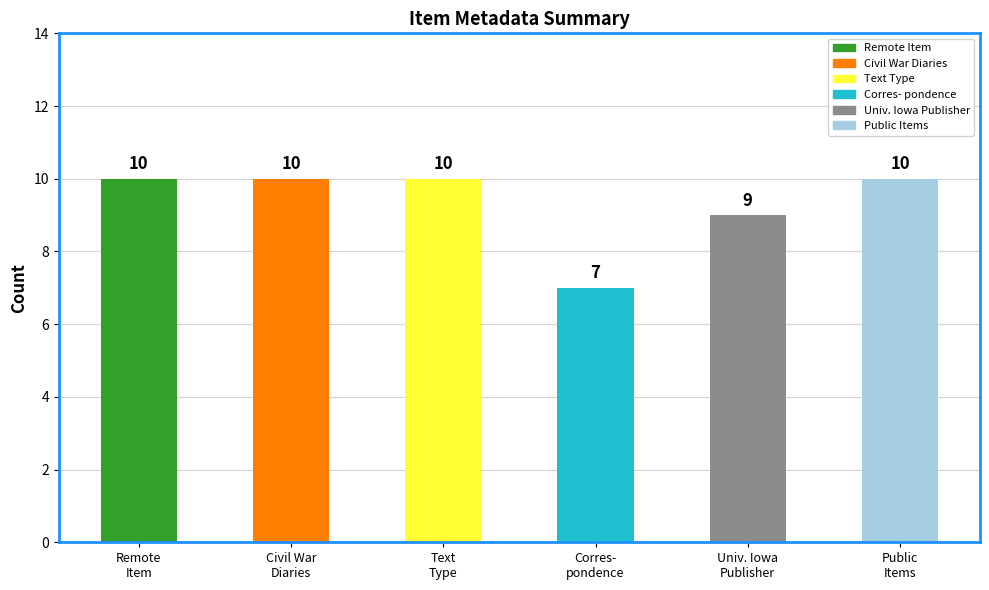

How many bars are there in total?

6